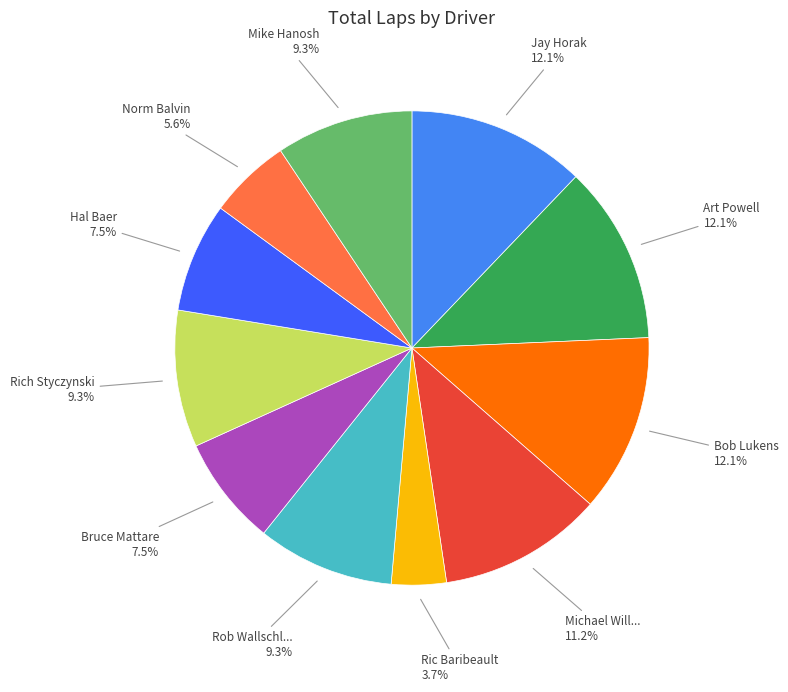

Does any single category account for the majority?

No